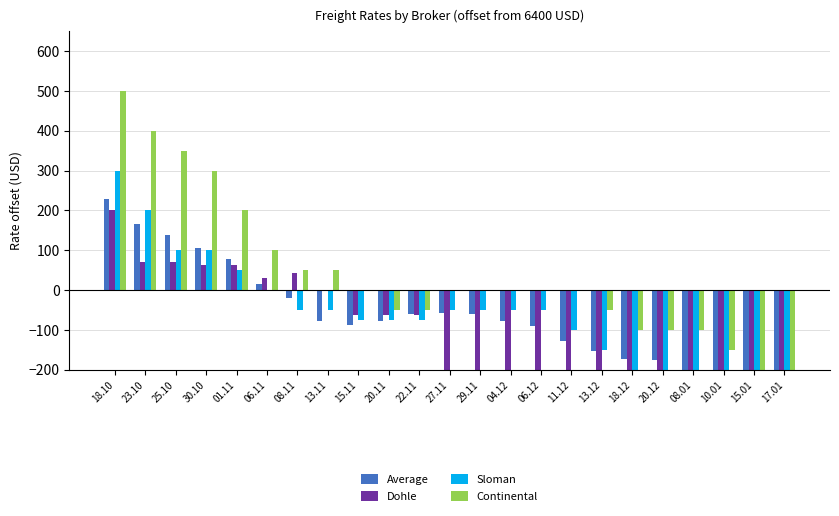

How many data points in Continental are less than 0?

9